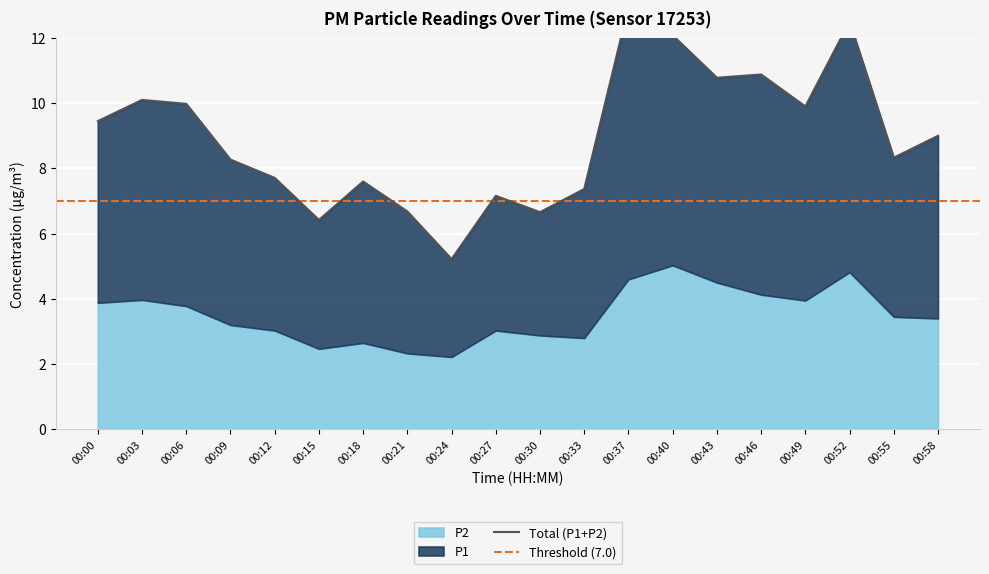

Where is the first local minimum?

00:15